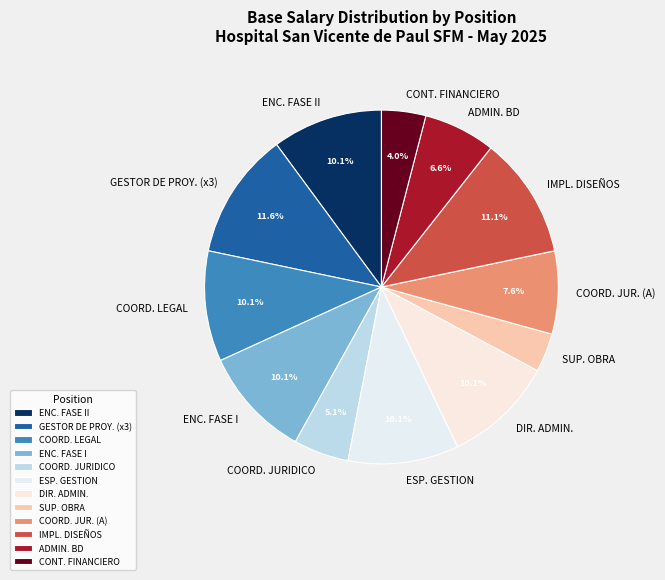

Between SUP. OBRA and ENC. FASE II, which is larger?

ENC. FASE II